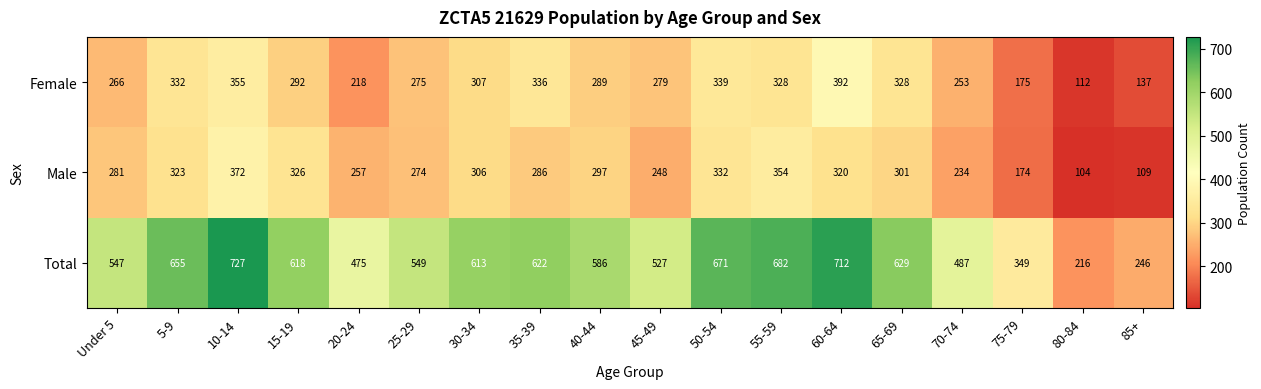

True or false: Total has a value of 671 at 50-54.

True